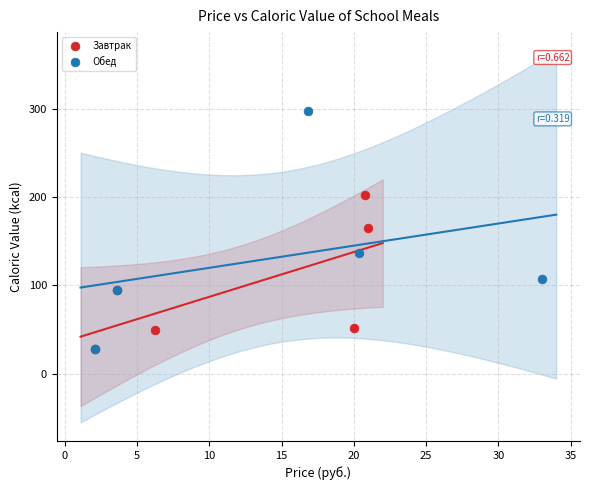

Which series contains the highest Y value?

Обед